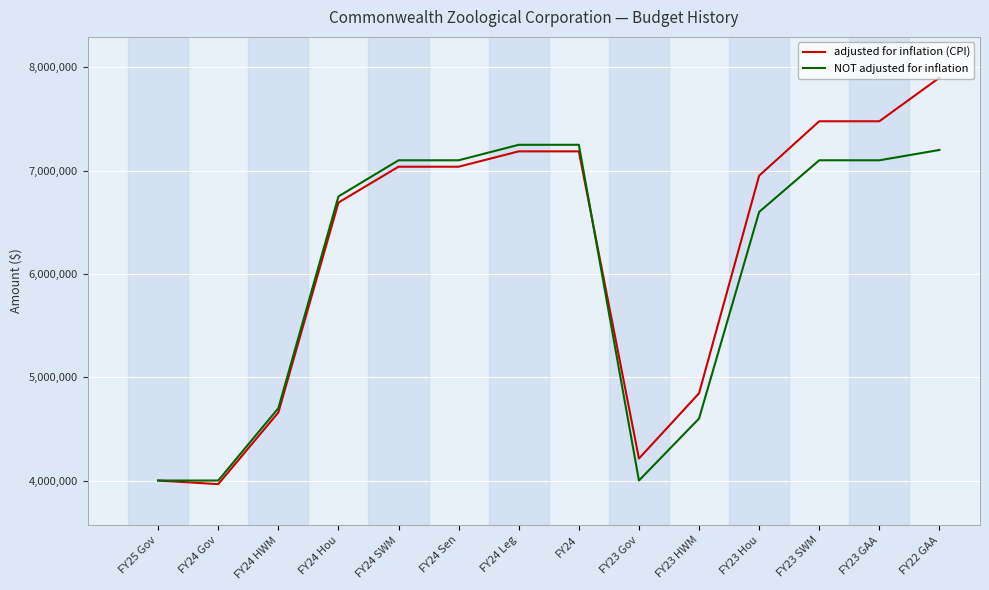

What are all the series names shown in the legend?

adjusted for inflation (CPI), NOT adjusted for inflation